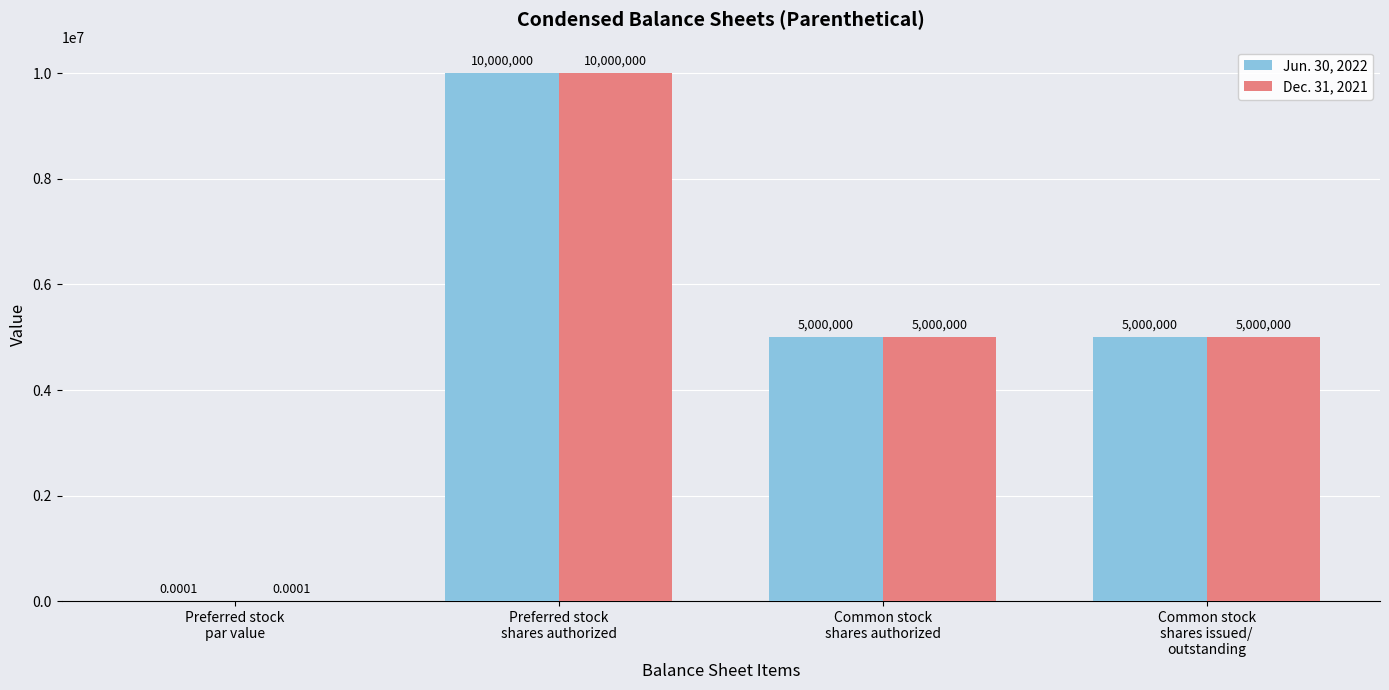

What is the sum of all Dec. 31, 2021 values?

20000000.0